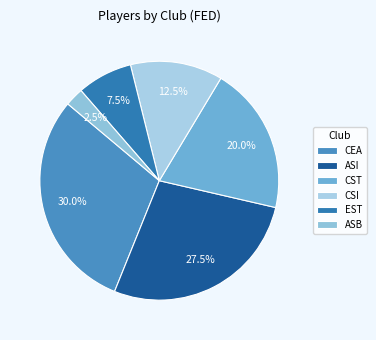

Which category has the biggest portion of the pie?

CEA